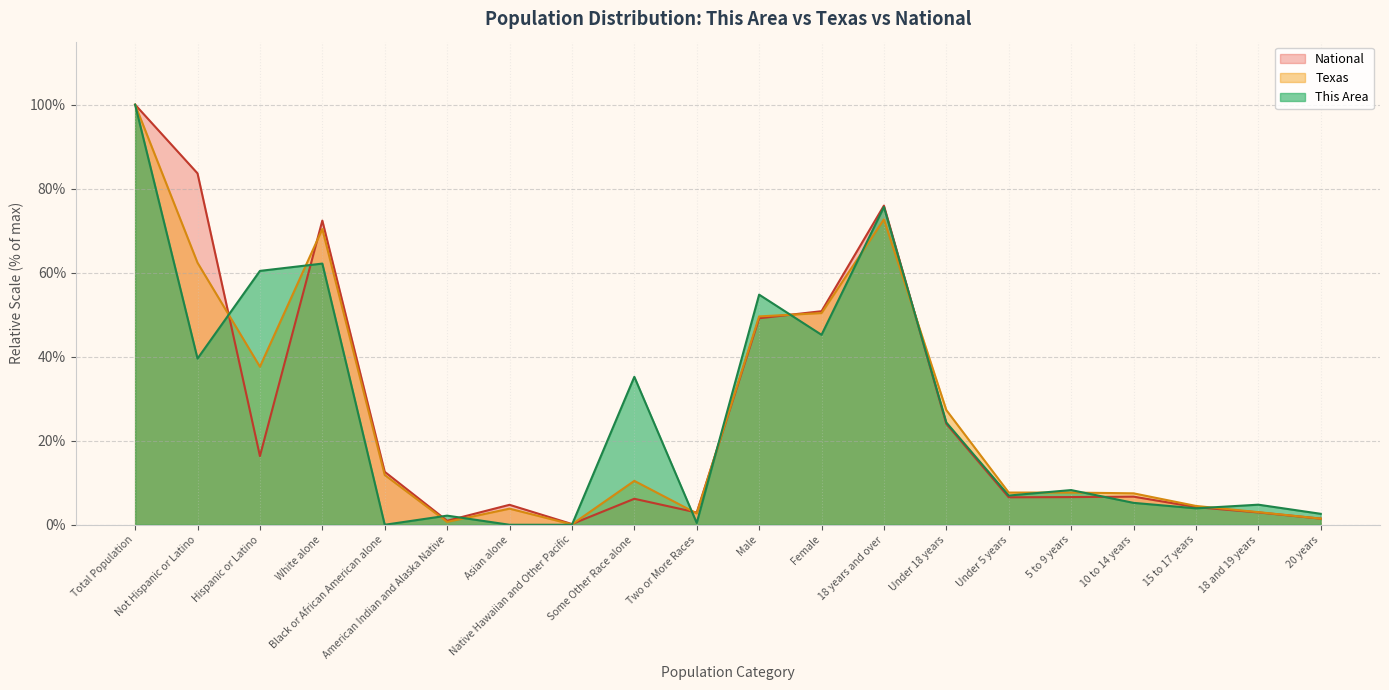

What is the label of the 6th point from the right?

Under 5 years